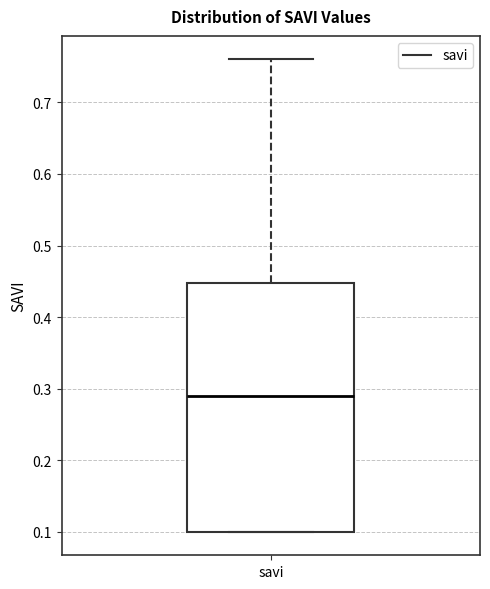

Transcribe this box plot: give where the median line is, the range the box spans, and where the two whiskers end, as read against the y-axis. The values are not printed on the chart, so give them approximately, as read against the axis.

median 0.29, box 0.10 to 0.45, whiskers 0.10 to 0.76